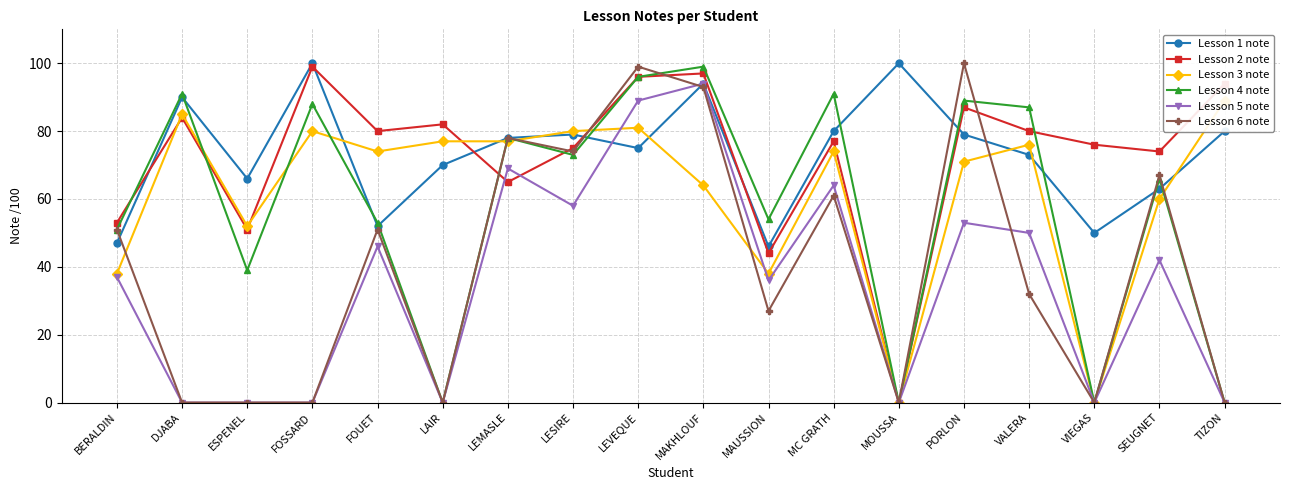

What is the difference between the maximum and minimum values in the Lesson 4 note series?

99